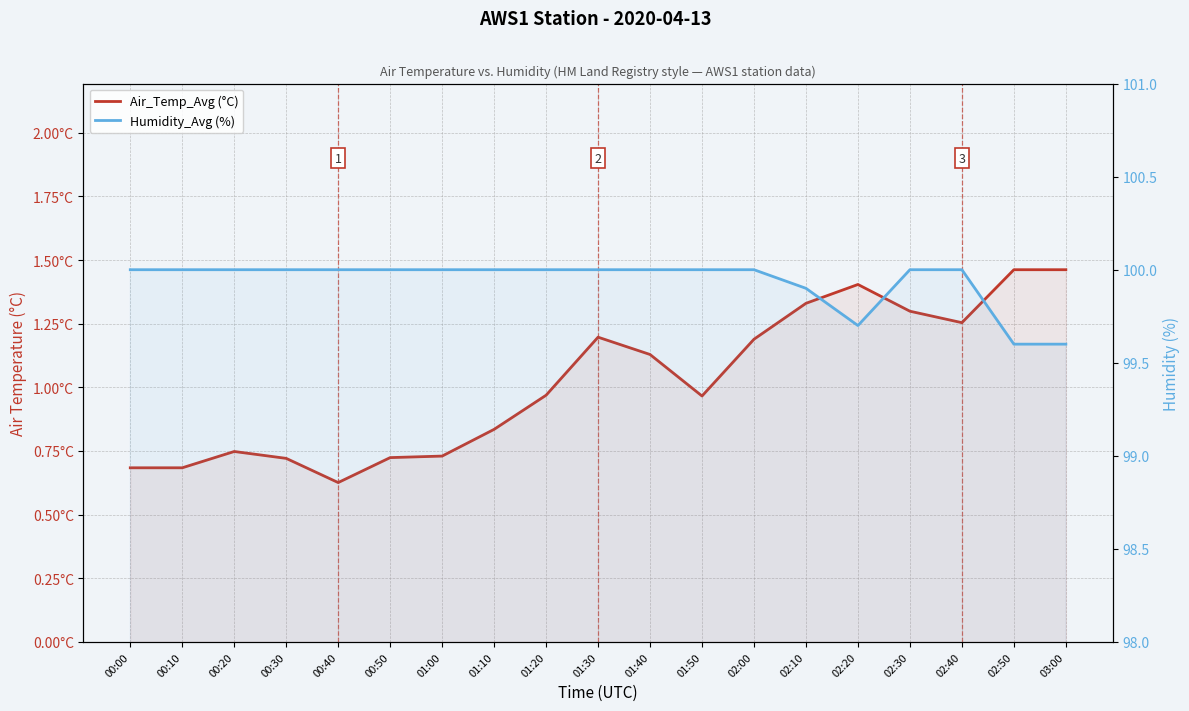

Does the chart display data point markers on the line(s)?

No